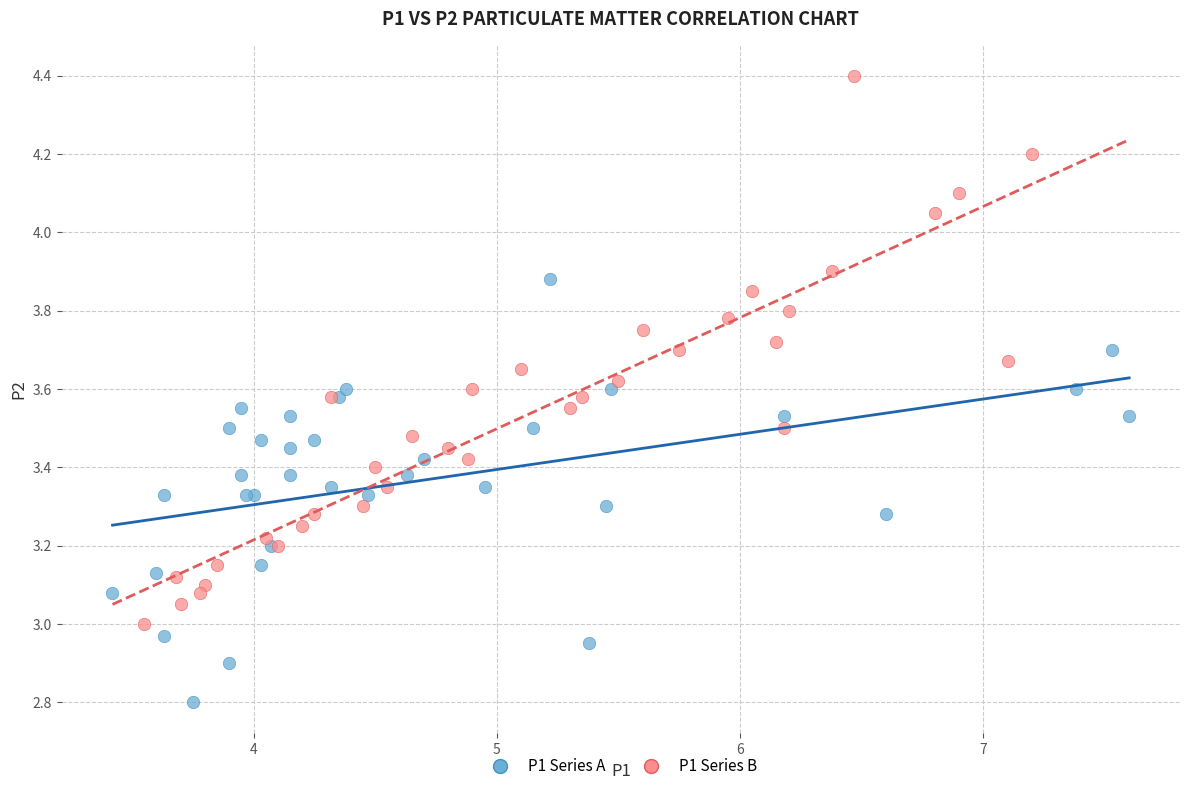

Which series reaches the maximum Y coordinate?

P1 Series B